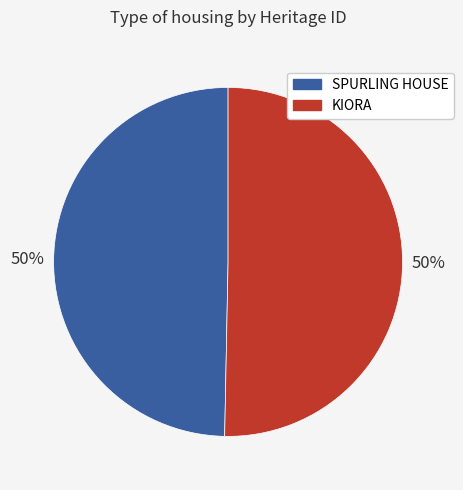

Is it true that KIORA is 59% of the pie?

False